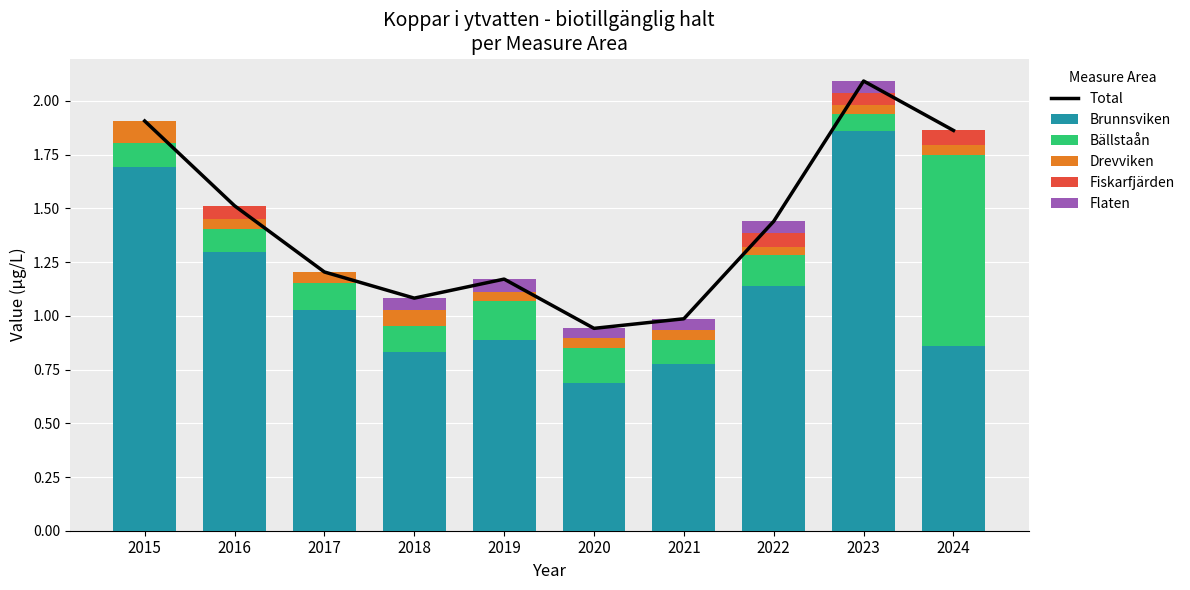

Which series changed the most between 2015 and 2016?

Total